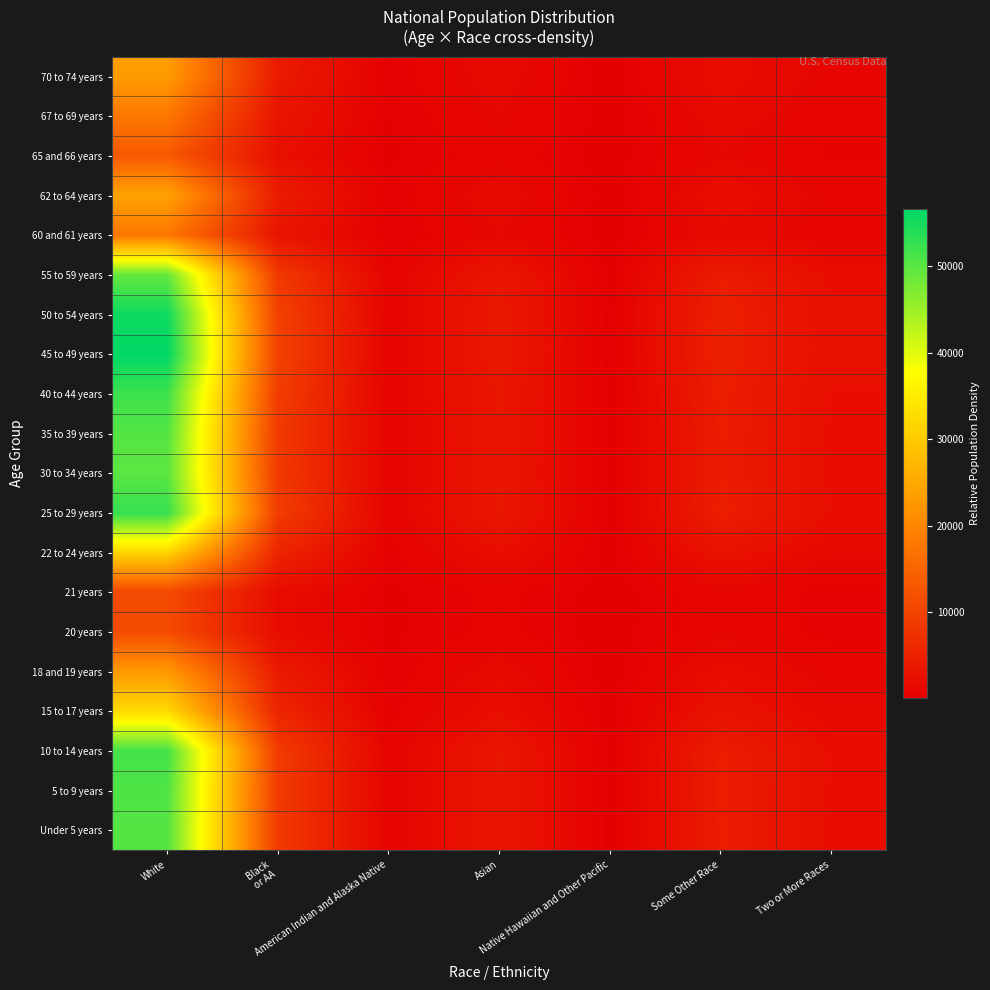

Reading right to left, extract all data points from this chart.

Under 5 years: Two or More Races=2031.3	Some Other Race=4308.2	Native Hawaiian and Other Pacific=121.8	Asian=3308.7	American Indian and Alaska Native=661.1	Black
or AA=8777.5	White=50405.4
5 to 9 years: Two or More Races=2046.1	Some Other Race=4339.6	Native Hawaiian and Other Pacific=122.6	Asian=3332.8	American Indian and Alaska Native=666.0	Black
or AA=8841.5	White=50772.9
10 to 14 years: Two or More Races=2079.2	Some Other Race=4409.7	Native Hawaiian and Other Pacific=124.6	Asian=3386.6	American Indian and Alaska Native=676.7	Black
or AA=8984.3	White=51592.7
15 to 17 years: Two or More Races=1302.6	Some Other Race=2762.7	Native Hawaiian and Other Pacific=78.1	Asian=2121.7	American Indian and Alaska Native=424.0	Black
or AA=5628.7	White=32322.8
18 and 19 years: Two or More Races=913.6	Some Other Race=1937.7	Native Hawaiian and Other Pacific=54.8	Asian=1488.2	American Indian and Alaska Native=297.4	Black
or AA=3947.9	White=22671.1
20 years: Two or More Races=454.4	Some Other Race=963.8	Native Hawaiian and Other Pacific=27.2	Asian=740.2	American Indian and Alaska Native=147.9	Black
or AA=1963.6	White=11275.9
21 years: Two or More Races=437.8	Some Other Race=928.6	Native Hawaiian and Other Pacific=26.2	Asian=713.2	American Indian and Alaska Native=142.5	Black
or AA=1892.0	White=10864.6
22 to 24 years: Two or More Races=1278.3	Some Other Race=2711.1	Native Hawaiian and Other Pacific=76.6	Asian=2082.1	American Indian and Alaska Native=416.1	Black
or AA=5523.6	White=31719.8
25 to 29 years: Two or More Races=2121.9	Some Other Race=4500.3	Native Hawaiian and Other Pacific=127.2	Asian=3456.1	American Indian and Alaska Native=690.6	Black
or AA=9168.8	White=52652.2
30 to 34 years: Two or More Races=2007.3	Some Other Race=4257.2	Native Hawaiian and Other Pacific=120.3	Asian=3269.5	American Indian and Alaska Native=653.3	Black
or AA=8673.6	White=49808.4
35 to 39 years: Two or More Races=2029.1	Some Other Race=4303.6	Native Hawaiian and Other Pacific=121.6	Asian=3305.1	American Indian and Alaska Native=660.4	Black
or AA=8768.1	White=50351.2
40 to 44 years: Two or More Races=2100.7	Some Other Race=4455.3	Native Hawaiian and Other Pacific=125.9	Asian=3421.6	American Indian and Alaska Native=683.7	Black
or AA=9077.2	White=52126.1
45 to 49 years: Two or More Races=2283.4	Some Other Race=4842.9	Native Hawaiian and Other Pacific=136.9	Asian=3719.3	American Indian and Alaska Native=743.2	Black
or AA=9866.9	White=56661.3
50 to 54 years: Two or More Races=2242.1	Some Other Race=4755.4	Native Hawaiian and Other Pacific=134.4	Asian=3652.1	American Indian and Alaska Native=729.8	Black
or AA=9688.6	White=55637.1
55 to 59 years: Two or More Races=1977.4	Some Other Race=4193.8	Native Hawaiian and Other Pacific=118.5	Asian=3220.8	American Indian and Alaska Native=643.6	Black
or AA=8544.4	White=49066.6
60 and 61 years: Two or More Races=715.3	Some Other Race=1517.1	Native Hawaiian and Other Pacific=42.9	Asian=1165.1	American Indian and Alaska Native=232.8	Black
or AA=3090.9	White=17749.8
62 to 64 years: Two or More Races=975.8	Some Other Race=2069.5	Native Hawaiian and Other Pacific=58.5	Asian=1589.4	American Indian and Alaska Native=317.6	Black
or AA=4216.5	White=24213.4
65 and 66 years: Two or More Races=534.9	Some Other Race=1134.5	Native Hawaiian and Other Pacific=32.1	Asian=871.3	American Indian and Alaska Native=174.1	Black
or AA=2311.5	White=13273.9
67 to 69 years: Two or More Races=715.5	Some Other Race=1517.4	Native Hawaiian and Other Pacific=42.9	Asian=1165.4	American Indian and Alaska Native=232.9	Black
or AA=3091.6	White=17753.9
70 to 74 years: Two or More Races=932.9	Some Other Race=1978.7	Native Hawaiian and Other Pacific=55.9	Asian=1519.6	American Indian and Alaska Native=303.7	Black
or AA=4031.4	White=23150.4